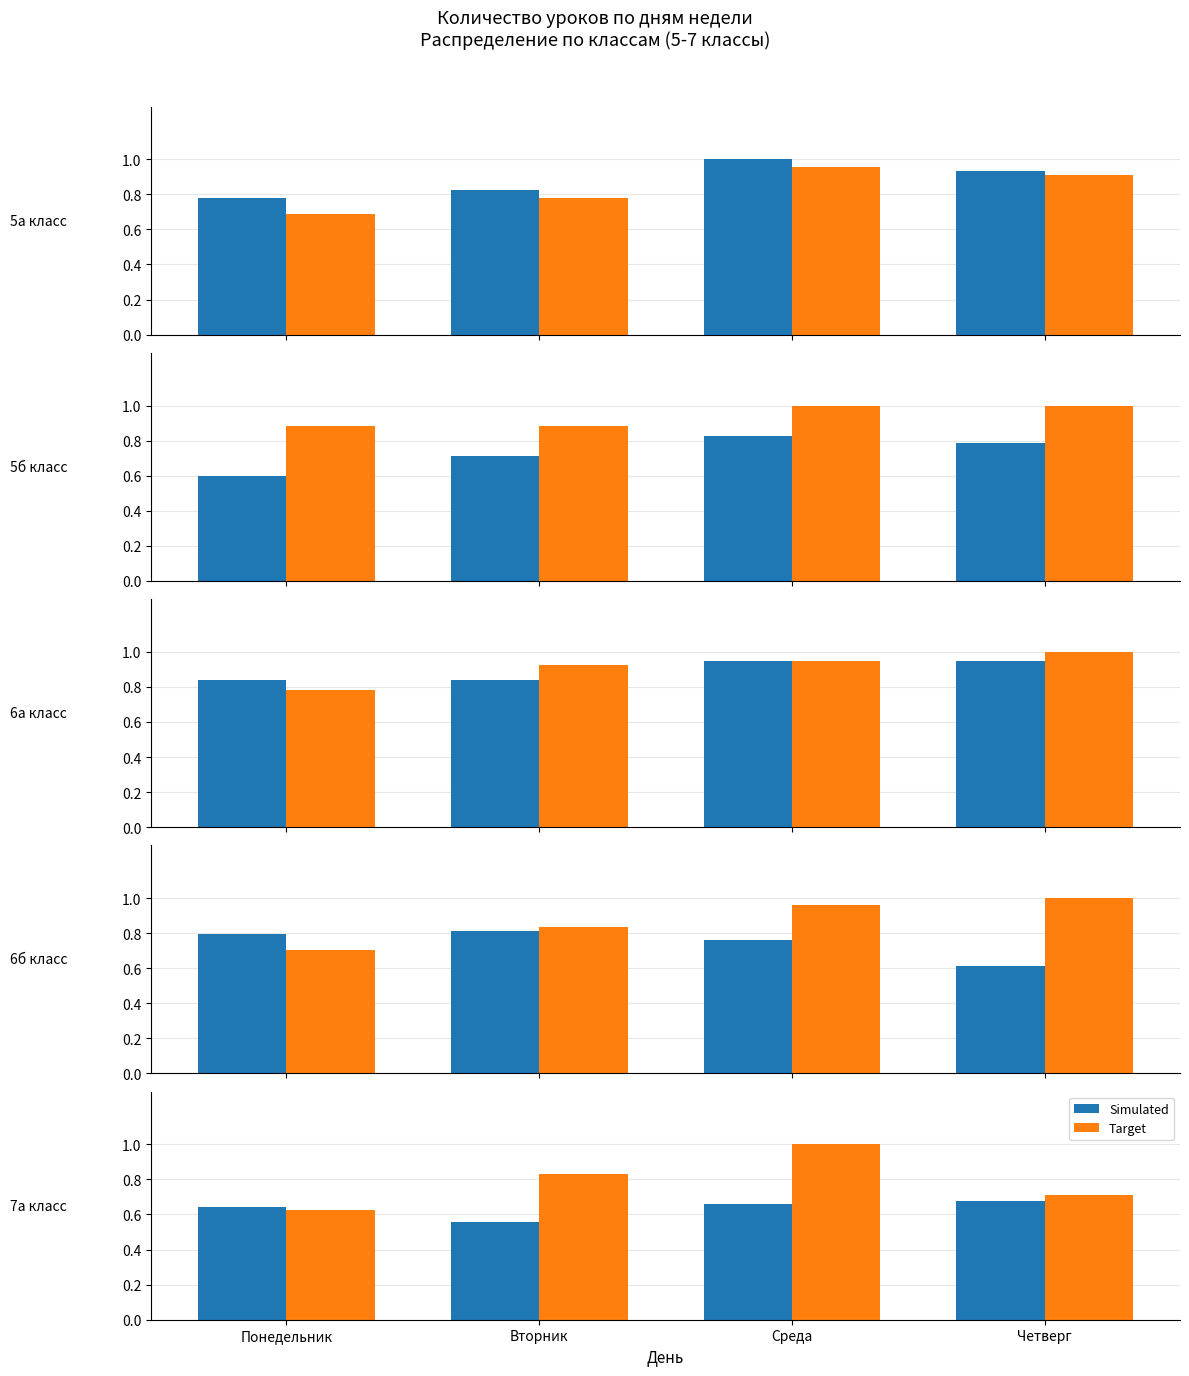

At how many categories does at least one series exceed 0?

4